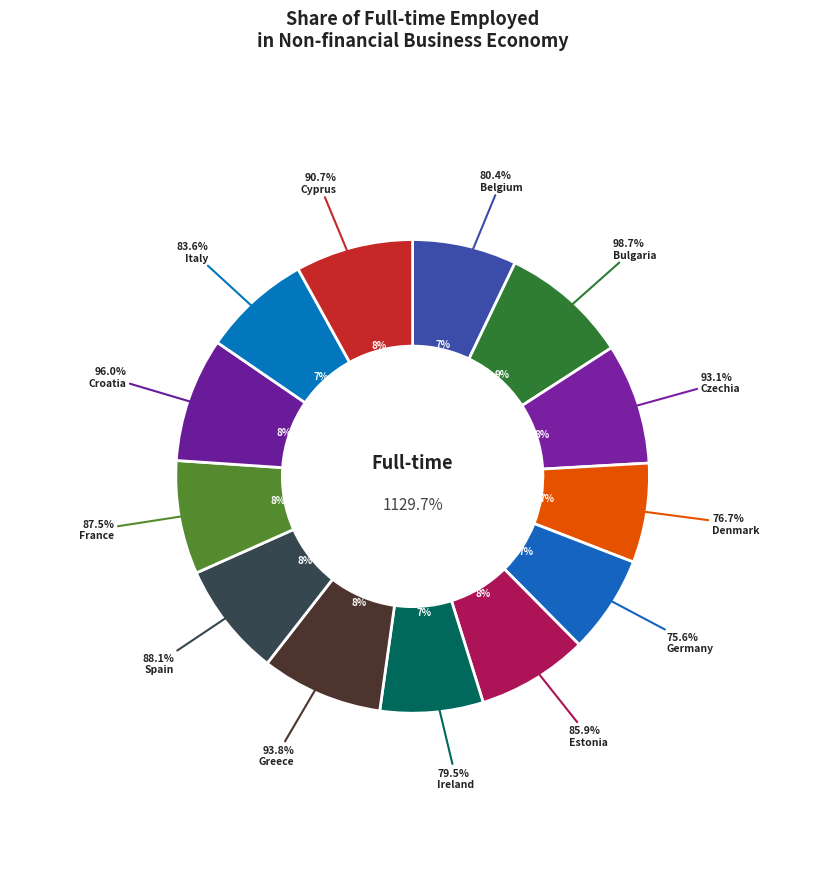

How many slices are in this pie chart?

13